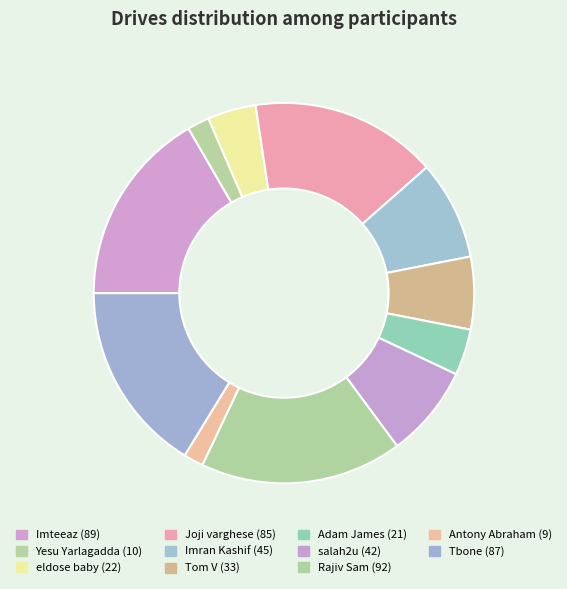

Does eldose baby represent more than half of the total?

No